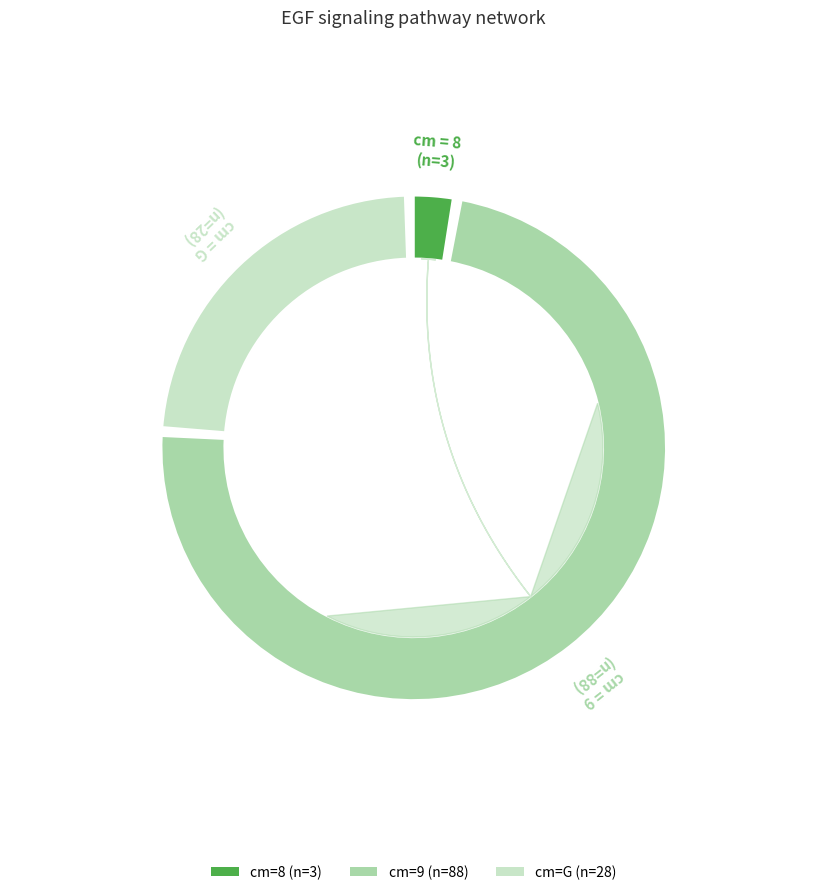

Count the number of slices in the pie.

3